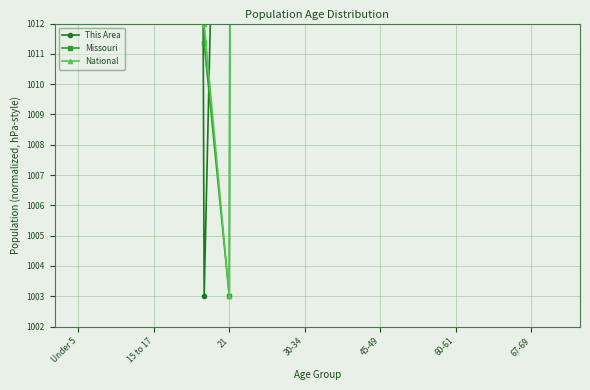

Which series has the largest total across all categories?

This Area